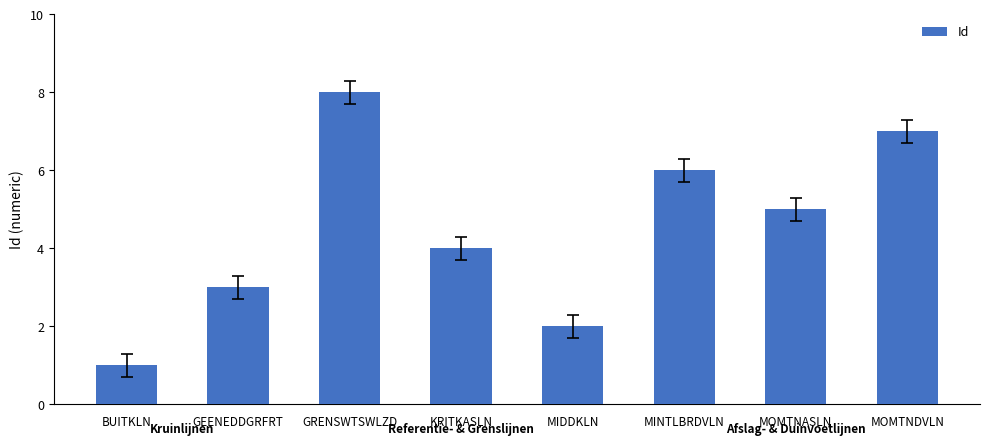

The chart shows a value of 8 at GRENSWTSWLZD. True or false?

True